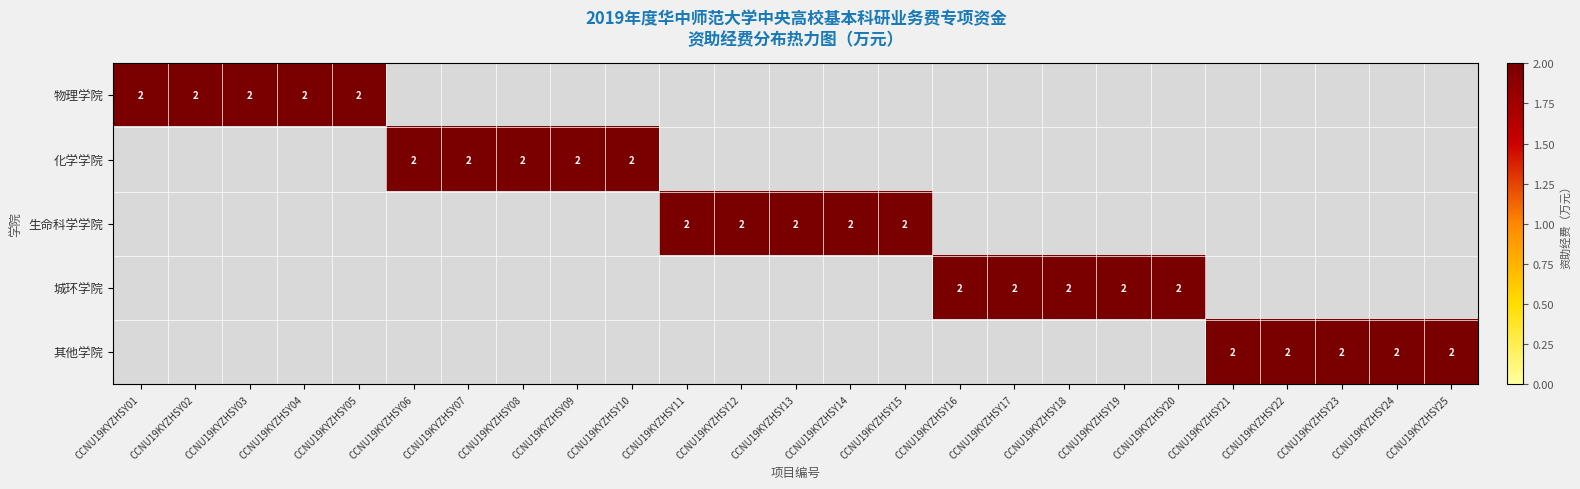

Rank the categories by 城环学院 value from highest to lowest.

CCNU19KYZHSY16, CCNU19KYZHSY17, CCNU19KYZHSY18, CCNU19KYZHSY19, CCNU19KYZHSY20, CCNU19KYZHSY01, CCNU19KYZHSY02, CCNU19KYZHSY03, CCNU19KYZHSY04, CCNU19KYZHSY05, CCNU19KYZHSY06, CCNU19KYZHSY07, CCNU19KYZHSY08, CCNU19KYZHSY09, CCNU19KYZHSY10, CCNU19KYZHSY11, CCNU19KYZHSY12, CCNU19KYZHSY13, CCNU19KYZHSY14, CCNU19KYZHSY15, CCNU19KYZHSY21, CCNU19KYZHSY22, CCNU19KYZHSY23, CCNU19KYZHSY24, CCNU19KYZHSY25